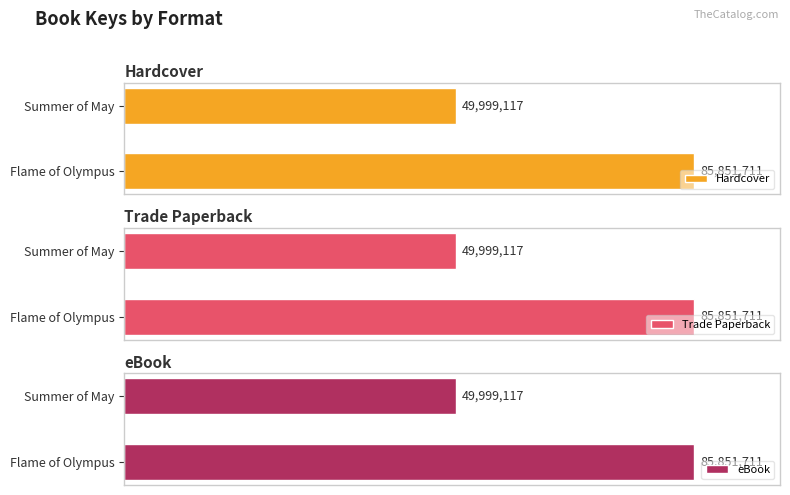

What are all the series names shown in the legend?

Hardcover, Trade Paperback, eBook